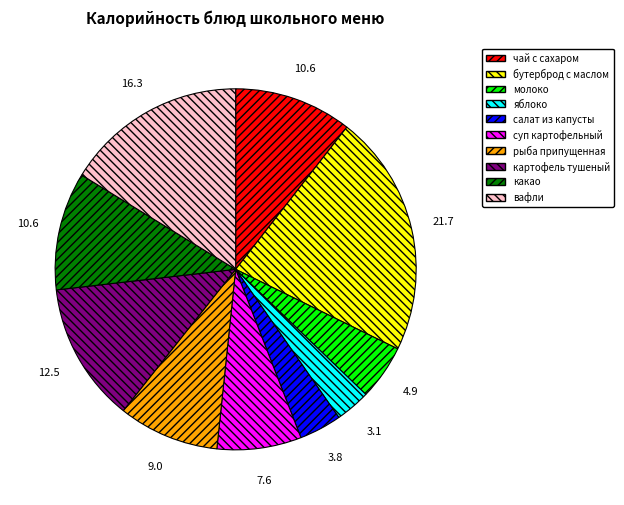

Does any single category account for the majority?

No